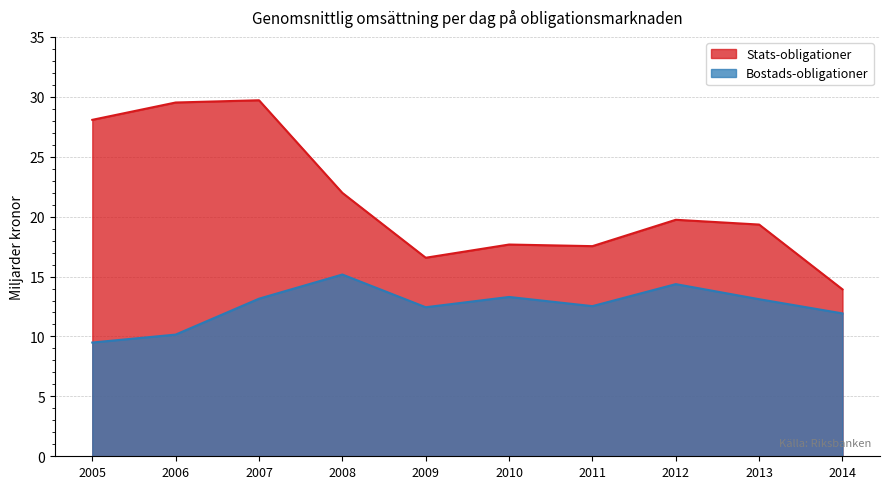

How many lines are shown in the chart?

2